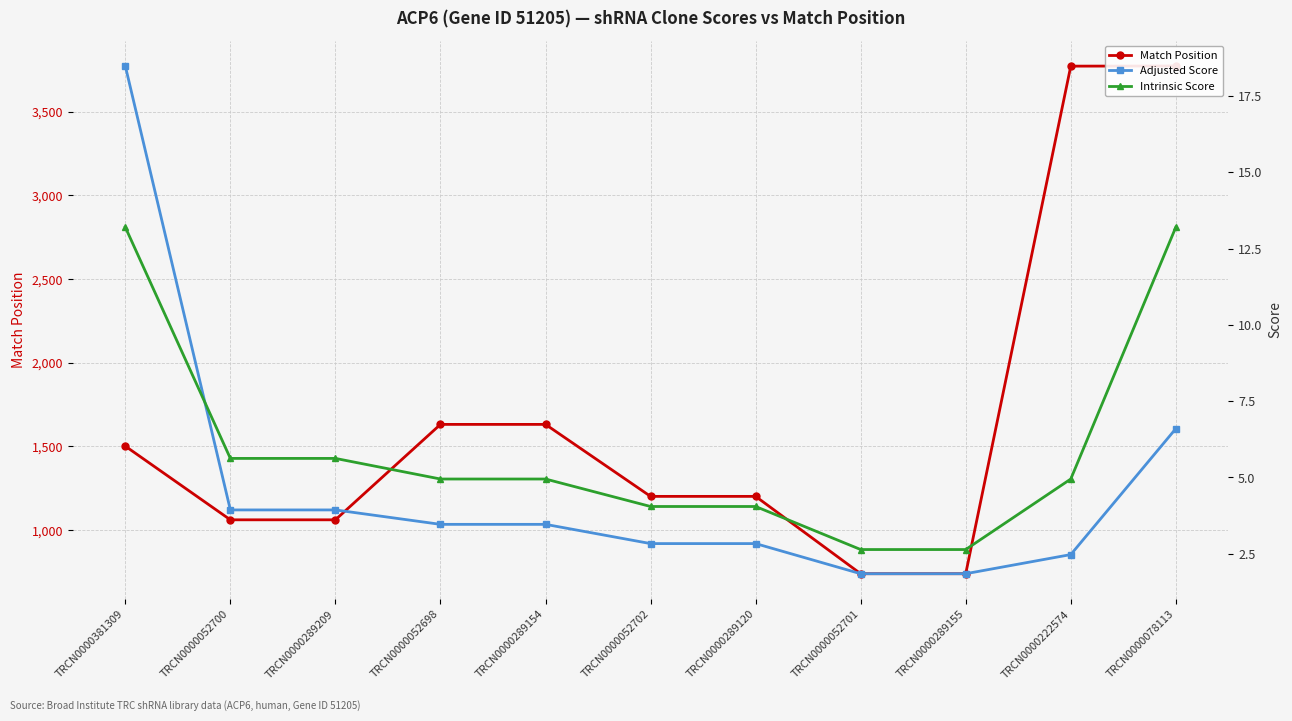

Rank the series at TRCN0000052702 from highest to lowest value.

Match Position, Intrinsic Score, Adjusted Score